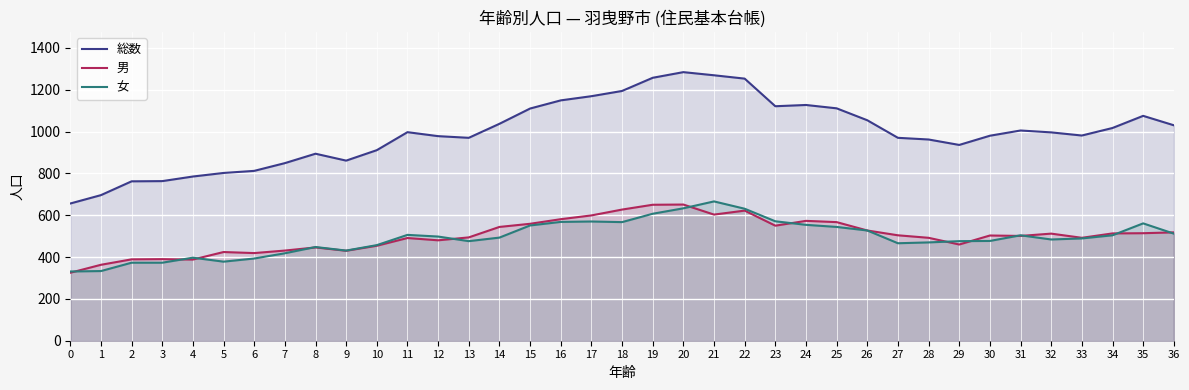

How many values in the 男 series are below 503?

18